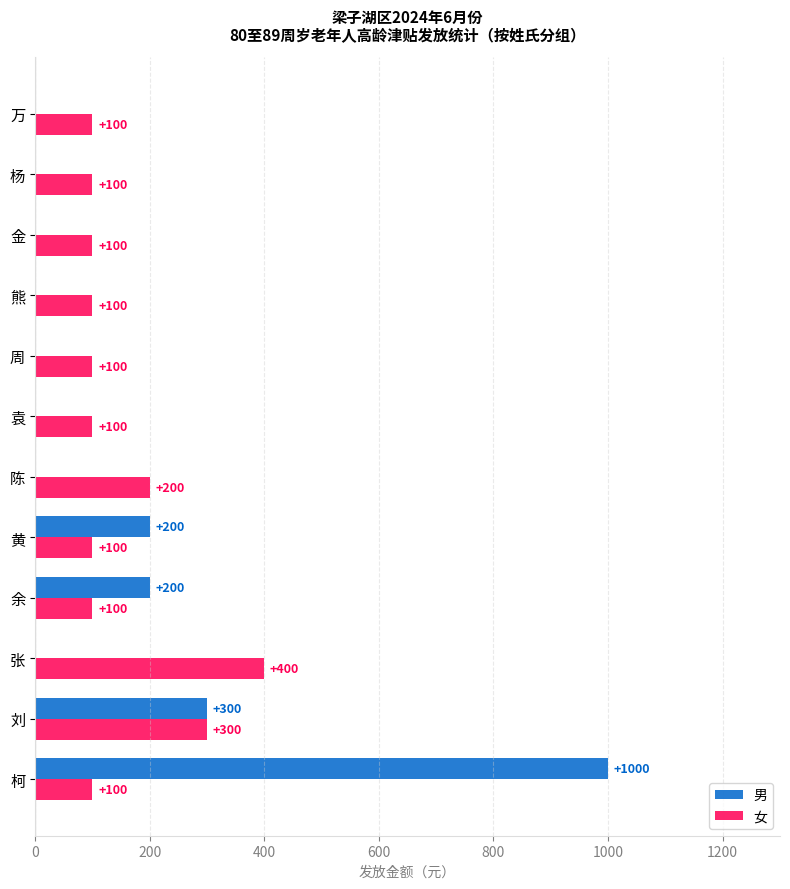

At which category is the sum across all series the highest?

柯